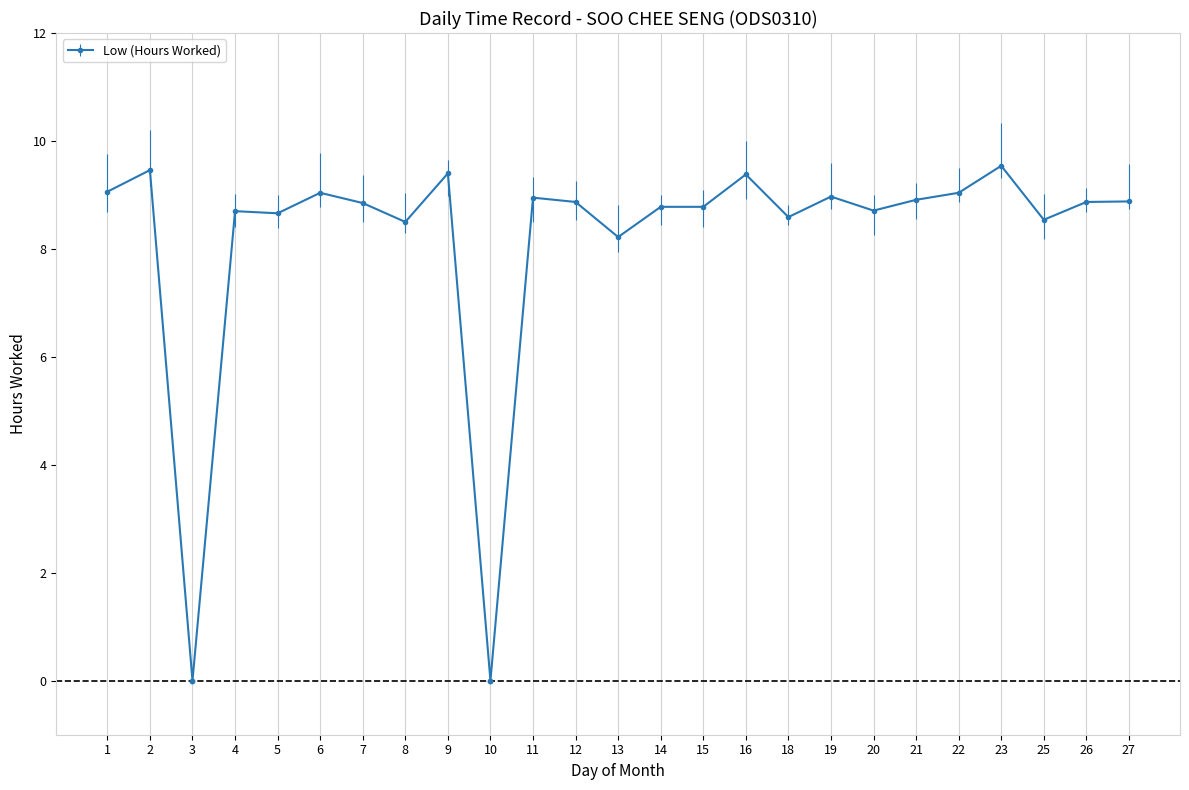

At which category does the chart reach its peak across all series?

23